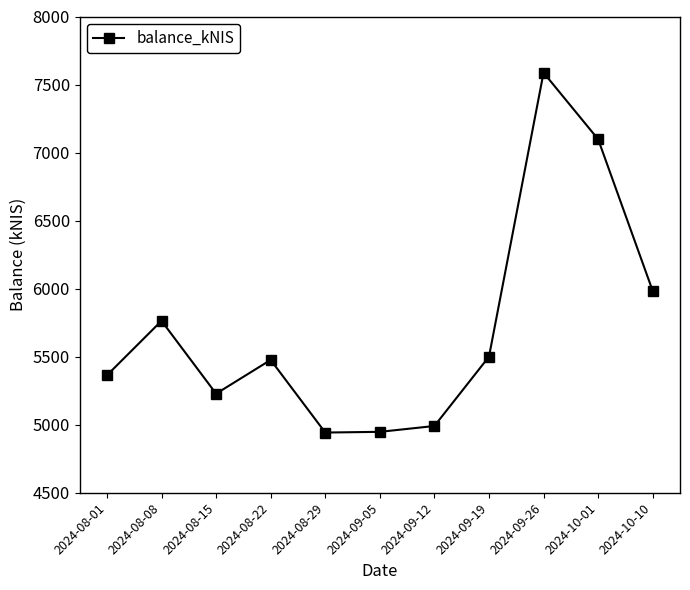

Does the chart have visible grid lines?

No